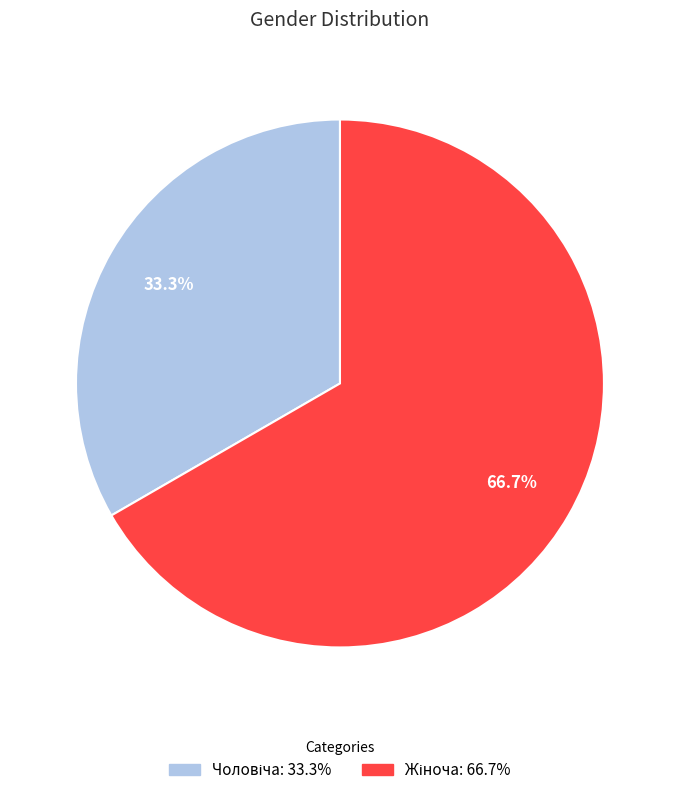

Is there any slice that represents more than half of the pie?

Yes